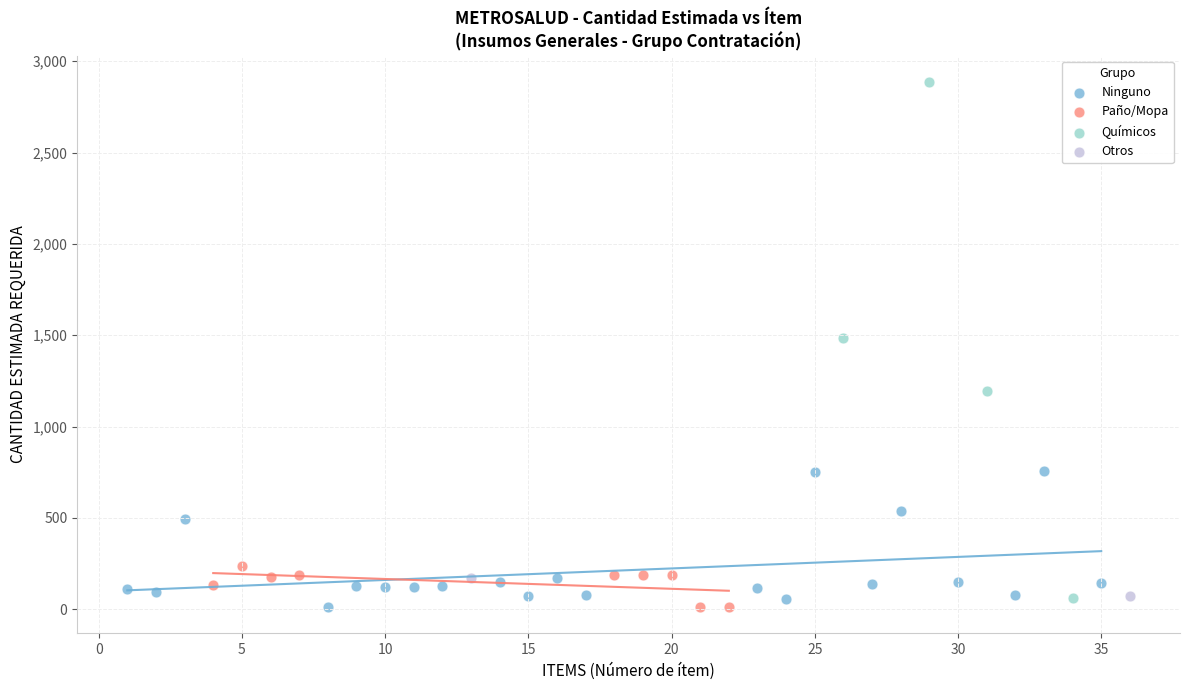

What are all the series names shown in the legend?

Ninguno, Paño/Mopa, Químicos, Otros